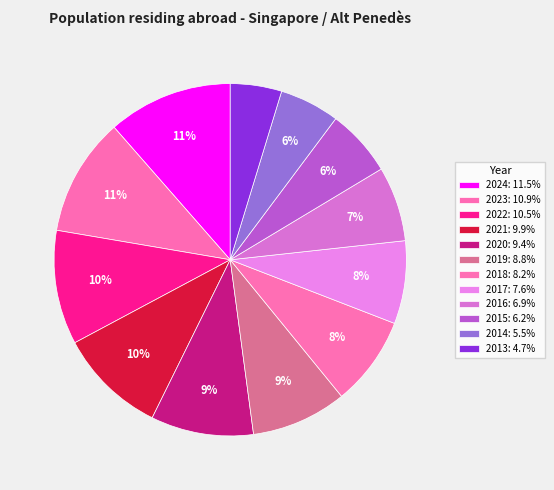

How many slices are in this pie chart?

12